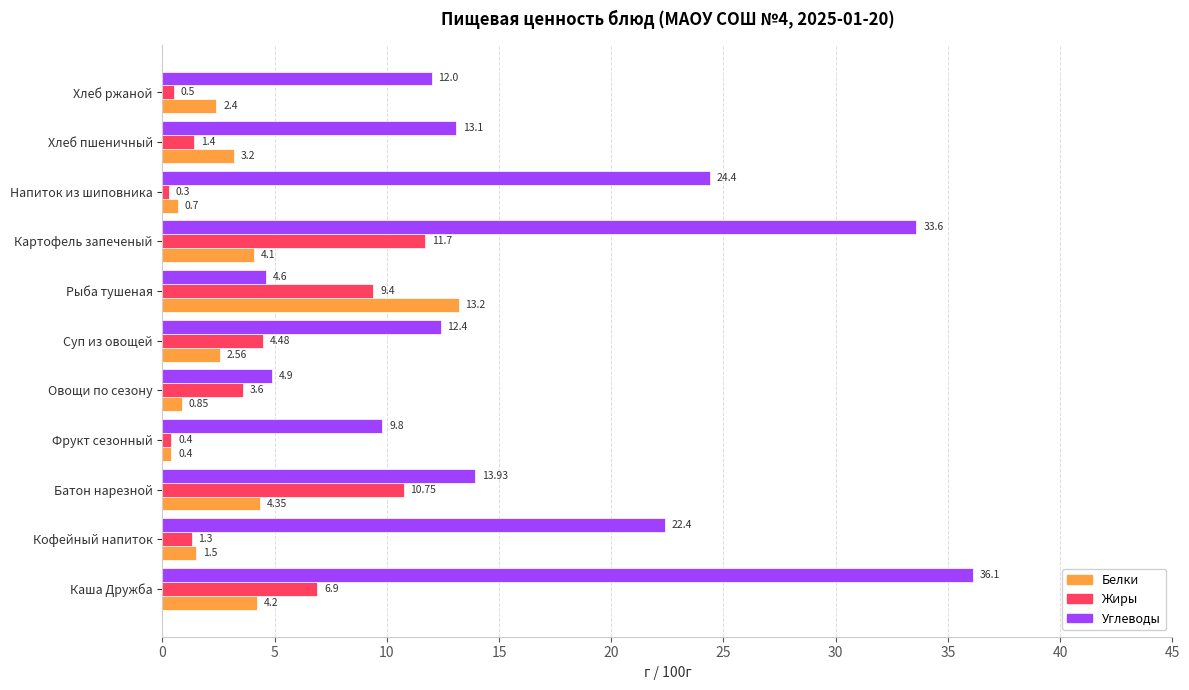

Where is Белки nearest to the value 6?

Батон нарезной